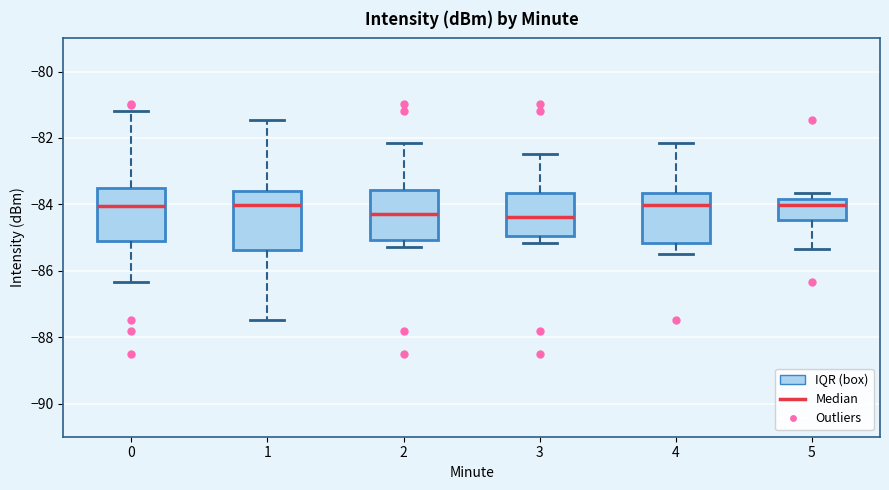

Reading left to right, read every box against the y-axis: the position of its median line, the range the box covers, and the ends of its whiskers. The values are not printed on the chart, so give them approximately, as read against the axis.

0: median -84.0, box -85.2 to -83.6, whiskers -86.4 to -81.2
1: median -84.0, box -85.4 to -83.6, whiskers -87.4 to -81.4
2: median -84.2, box -85.0 to -83.6, whiskers -85.2 to -82.2
3: median -84.4, box -85.0 to -83.6, whiskers -85.2 to -82.4
4: median -84.0, box -85.2 to -83.6, whiskers -85.4 to -82.2
5: median -84.0, box -84.4 to -83.8, whiskers -85.4 to -83.6